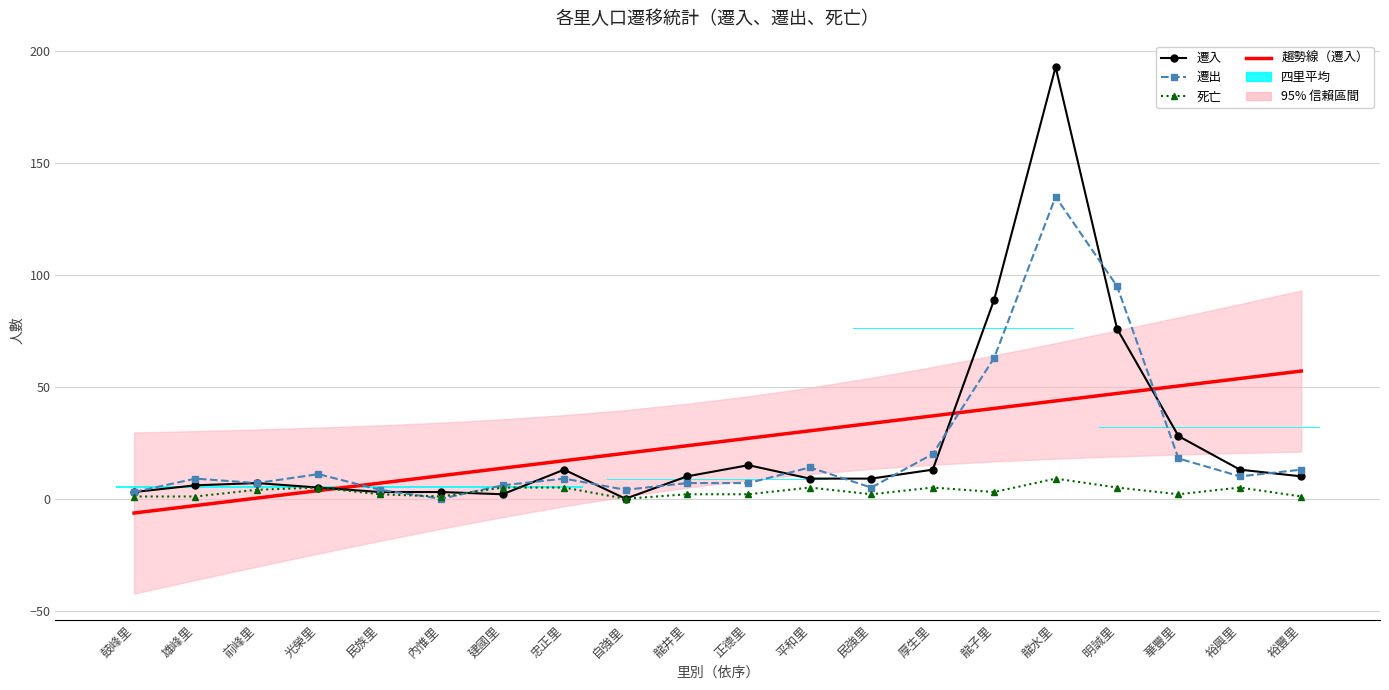

How many intersections are there between 遷出 and 遷入?

12